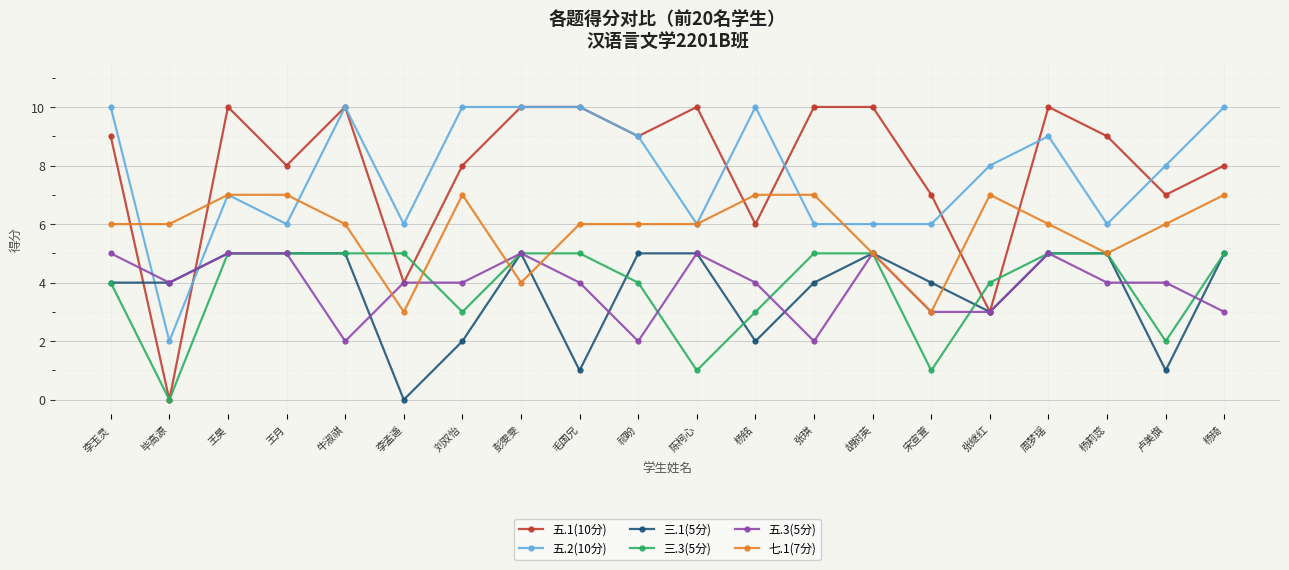

True or false: 五.3(5分) has a value of 1 at 牛淑祺.

False